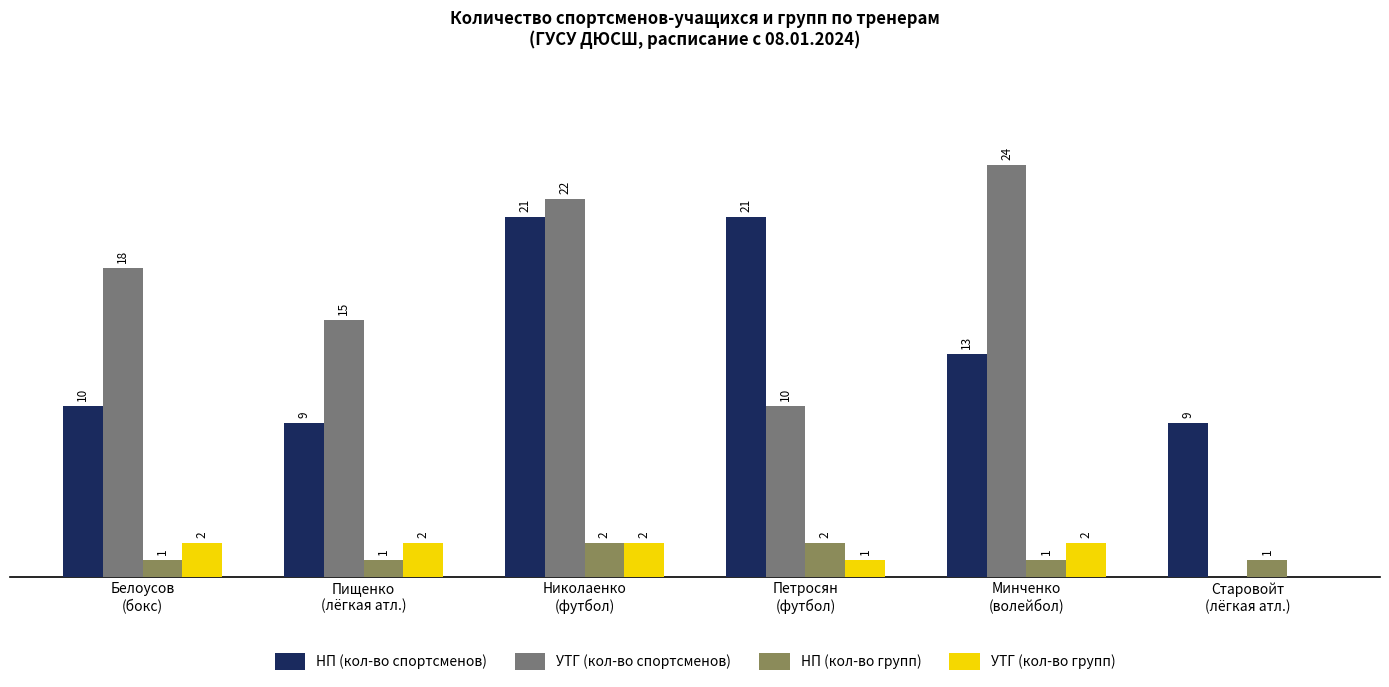

Which series has the largest total across all categories?

УТГ (кол-во спортсменов)